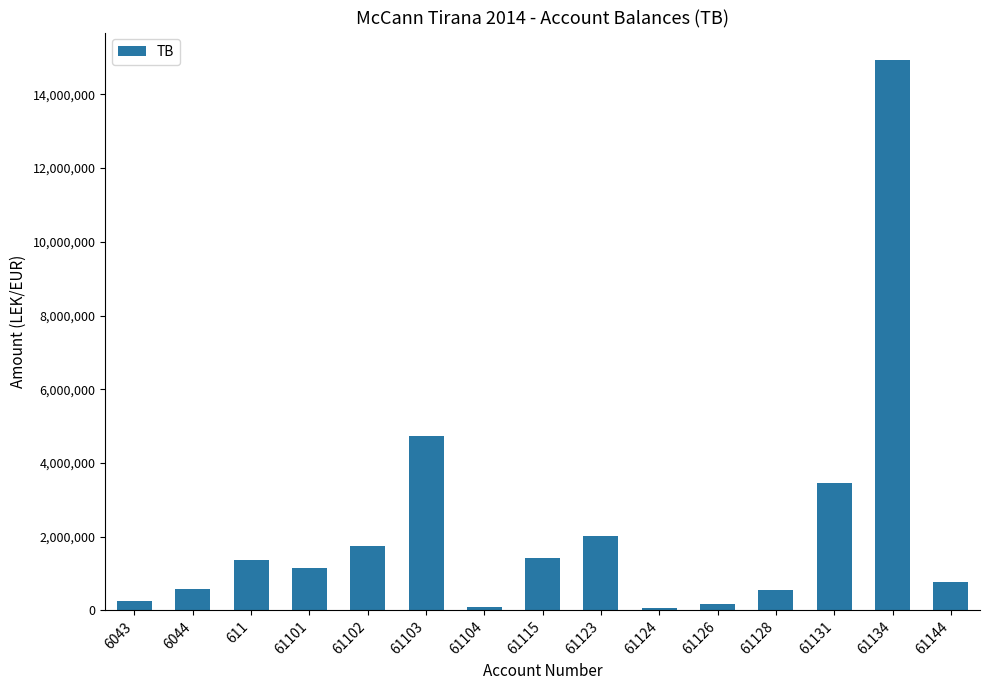

Is it true that the value at 61144 is 779642.1?

True